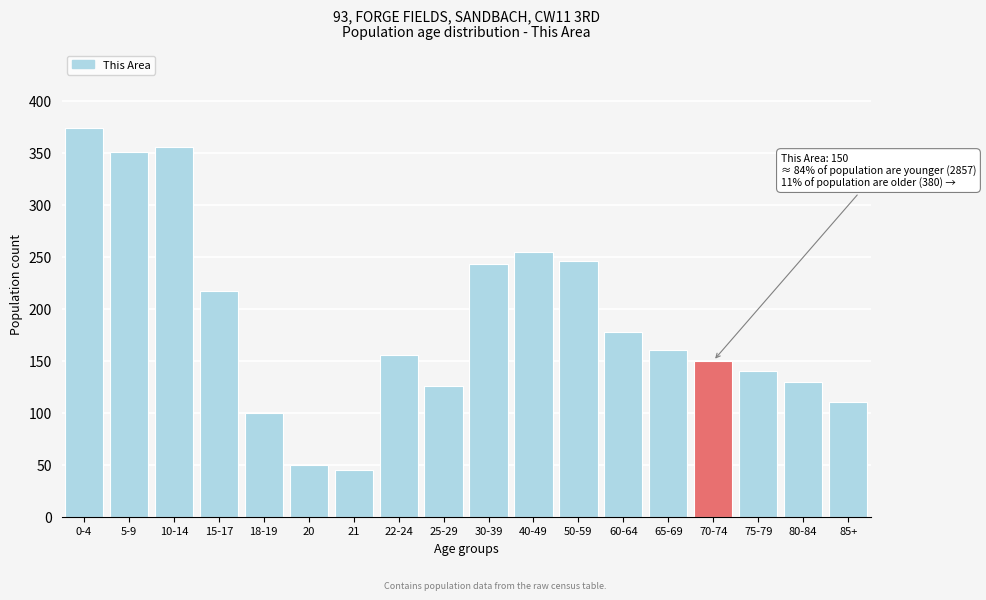

Reading left to right, what are all the values shown in this chart?

374	351	356	217	100	50	45	156	126	243	255	246	178	160	150	140	130	110